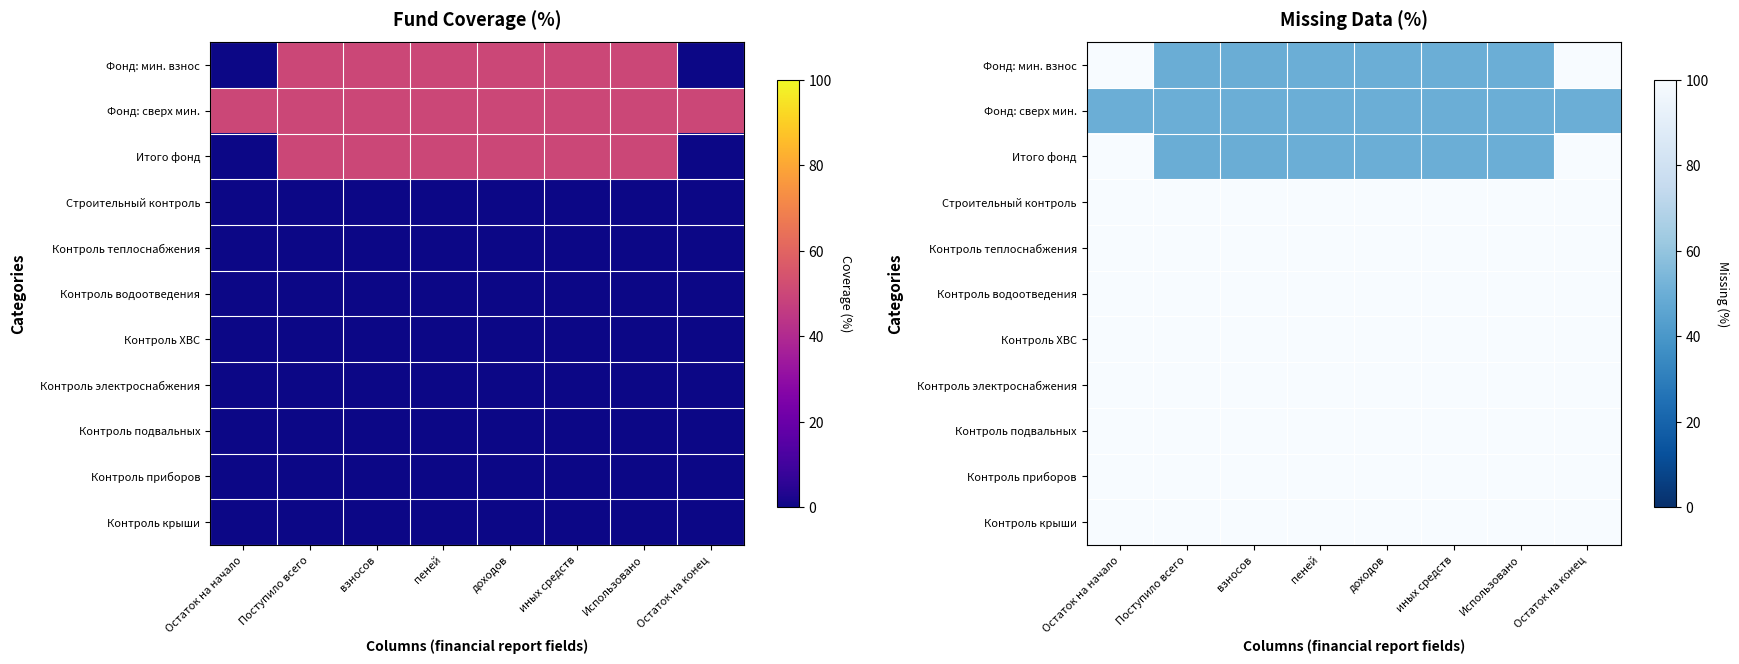

Is it true that Контроль водоотведения equals 171.8 at Поступило всего?

False